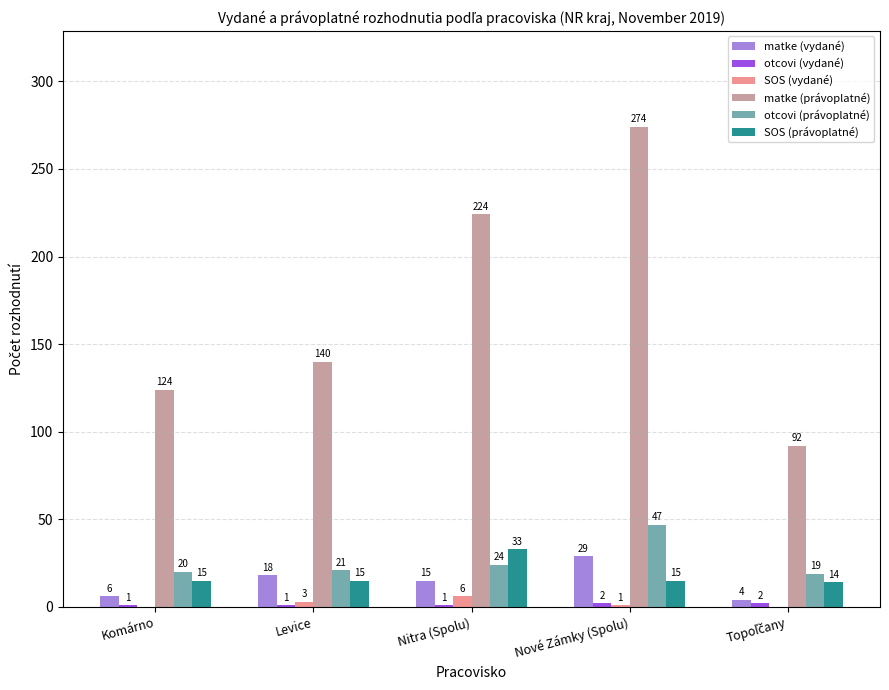

Is the value of otcovi (právoplatné) at Nitra (Spolu) greater than the value of SOS (vydané) at Nitra (Spolu)?

Yes